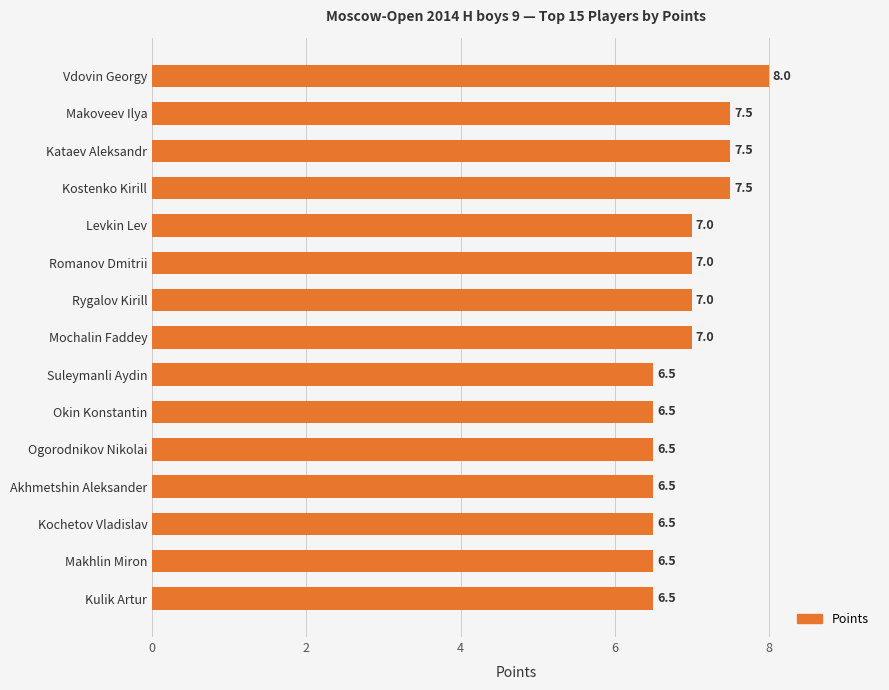

Count the values in the range 6 to 7.

11